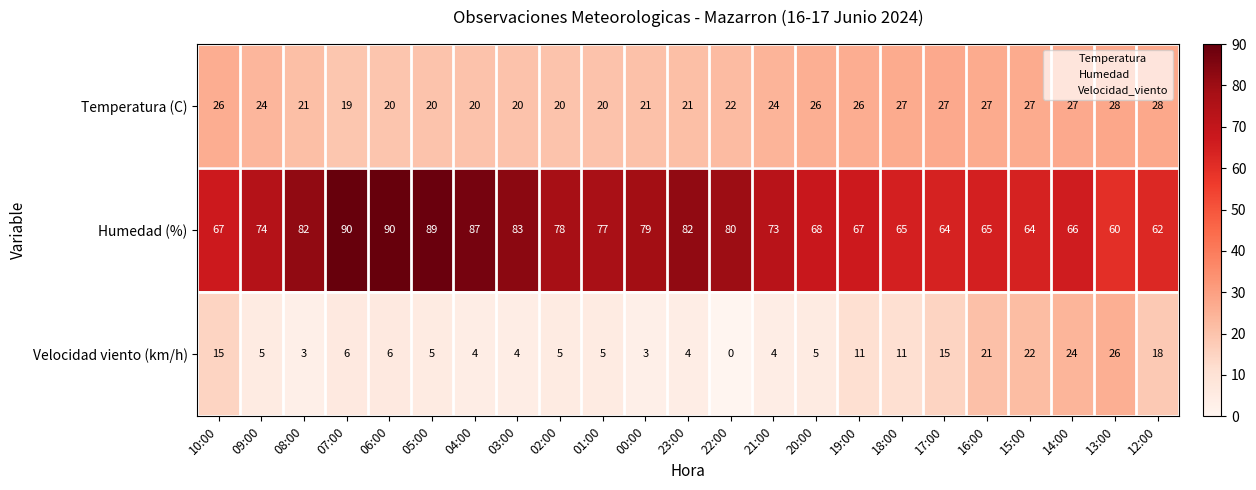

How many Temperatura (C) values are between 20 and 27?

20